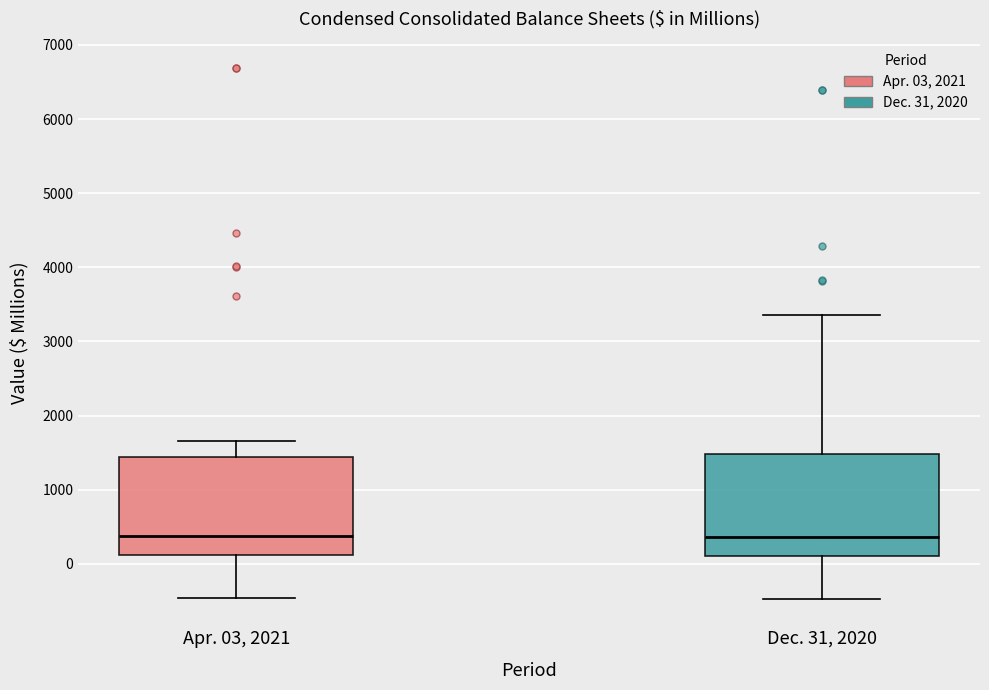

Reading left to right, transcribe this box plot: for each box, give where its median line is, the range the box spans, and where its two whiskers end, as read against the y-axis. The values are not printed on the chart, so give them approximately, as read against the axis.

Apr. 03, 2021: median 400, box 100 to 1400, whiskers -500 to 1700
Dec. 31, 2020: median 400, box 100 to 1500, whiskers -500 to 3400